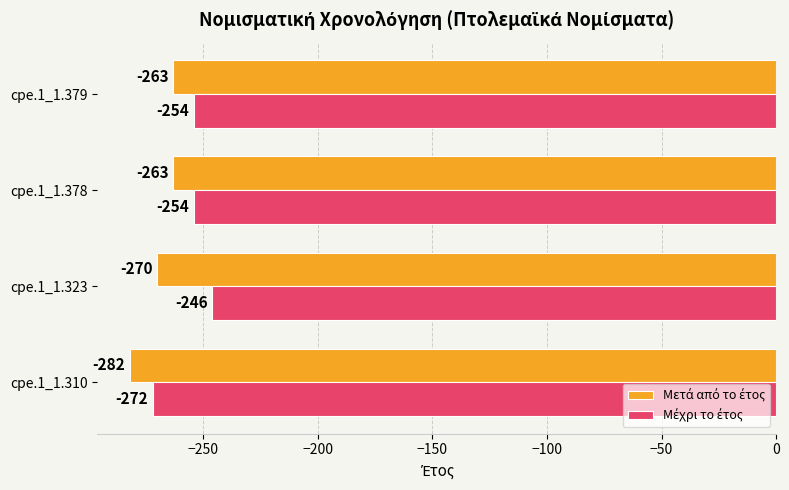

At which category is the sum across all series the highest?

cpe.1_1.323